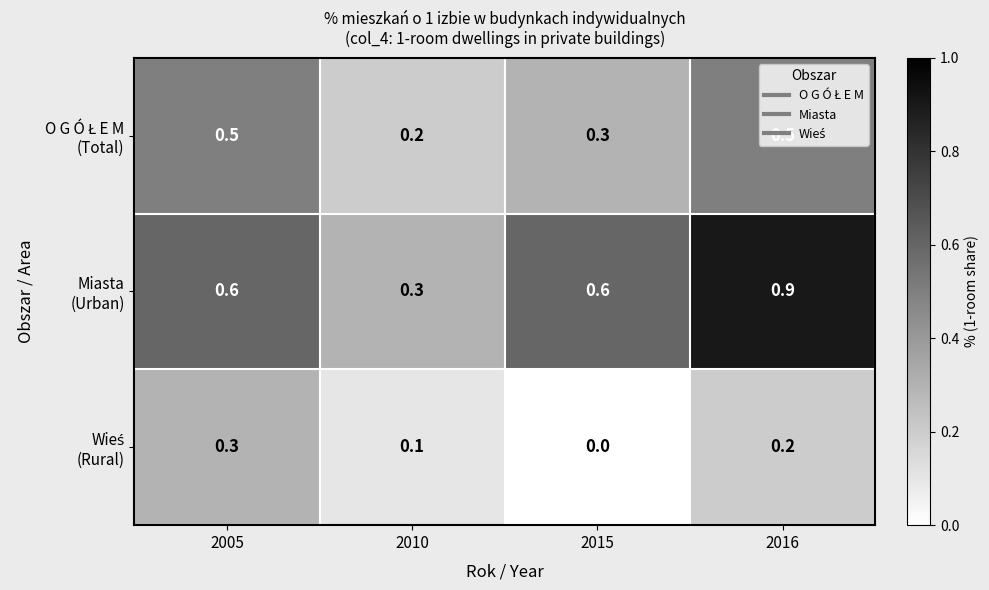

At how many categories does at least one series exceed 0?

4